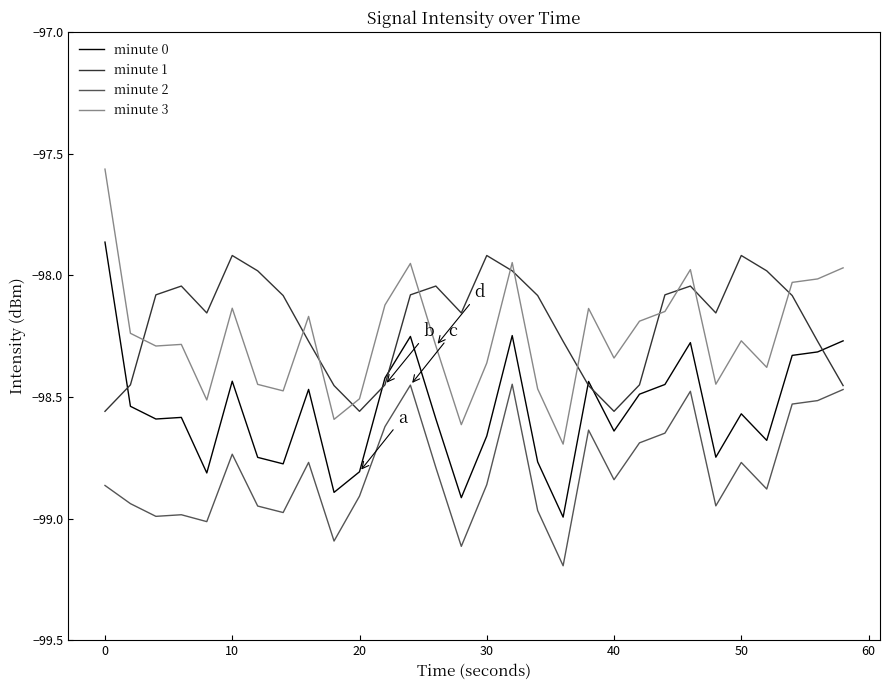

True or false: minute 2 and minute 0 intersect in this chart.

False